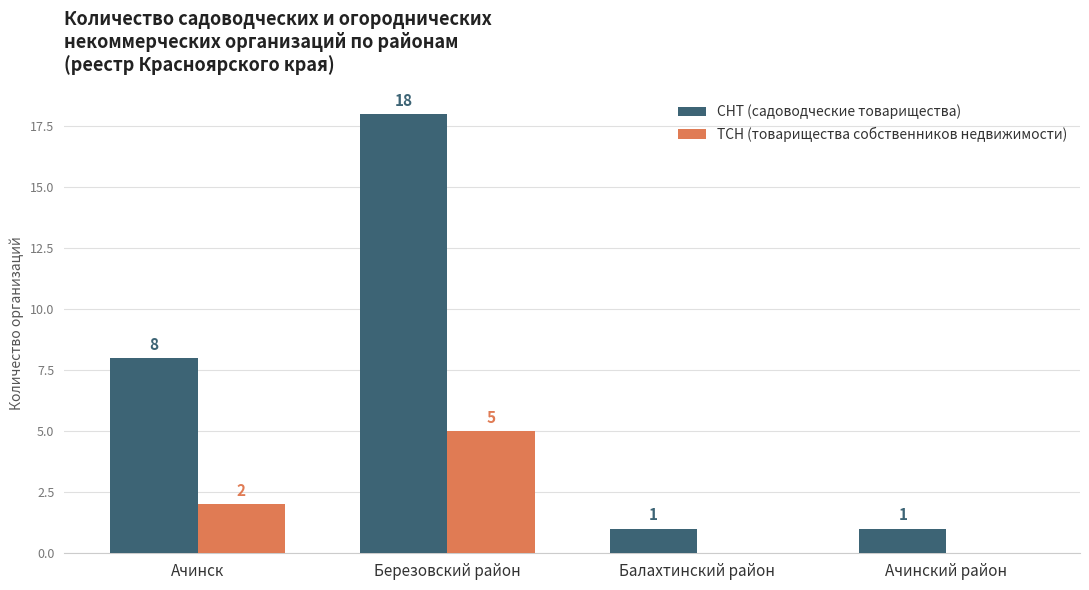

Which series changed the most between Ачинск and Балахтинский район?

СНТ (садоводческие товарищества)